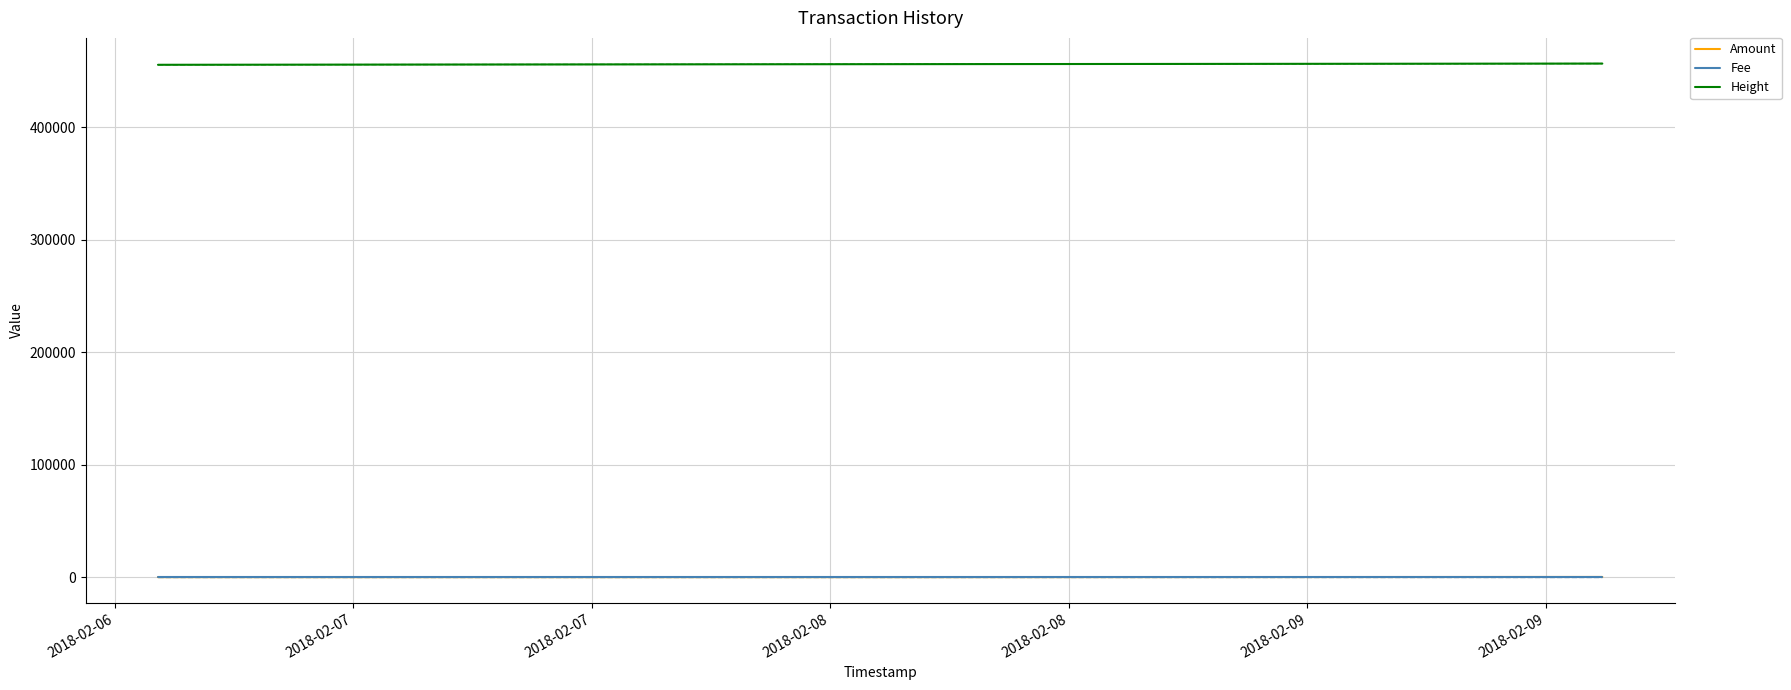

How many values in the Amount series are below 1?

3